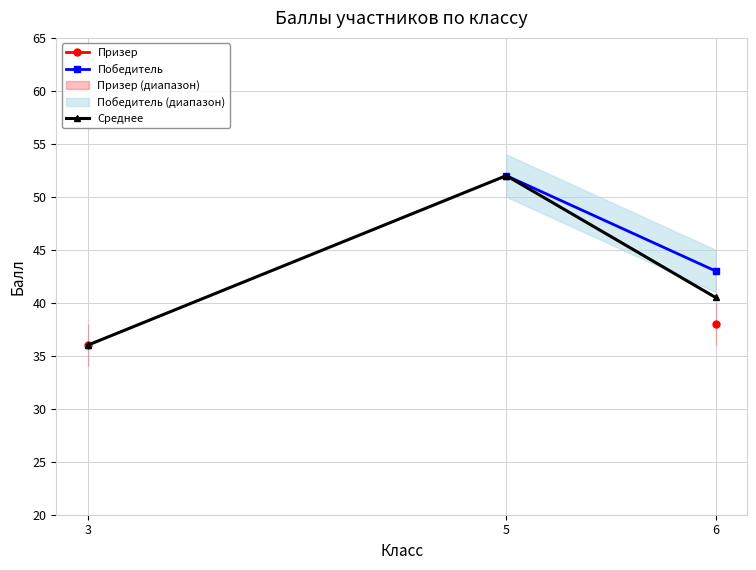

Does the chart have visible grid lines?

Yes